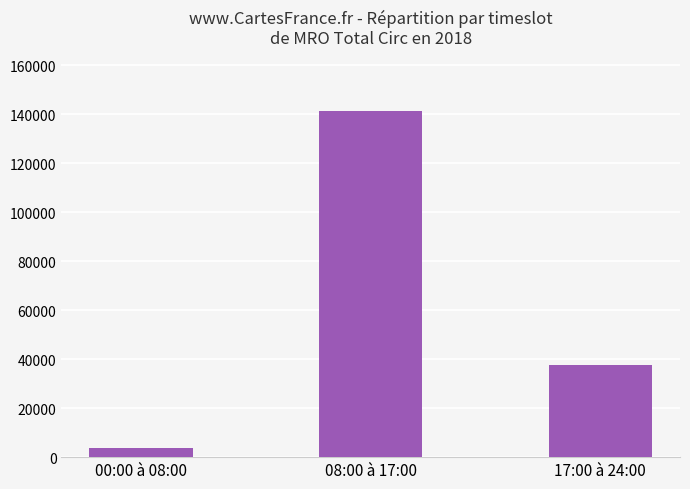

Reading left to right, transcribe all the data shown in this chart.

00:00 à 08:00=3913	08:00 à 17:00=141243	17:00 à 24:00=37423